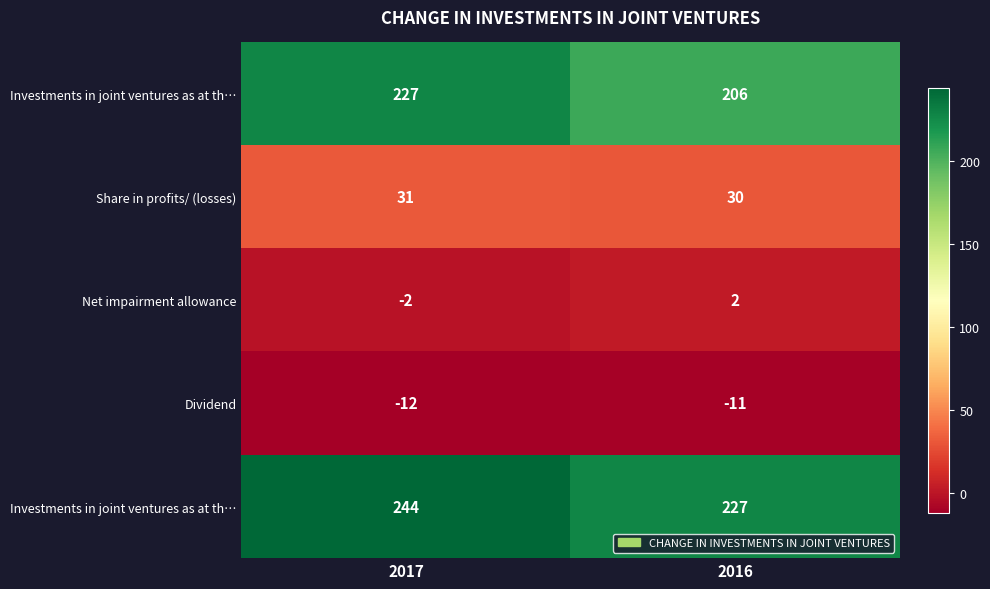

Count the number of data series in this chart.

5